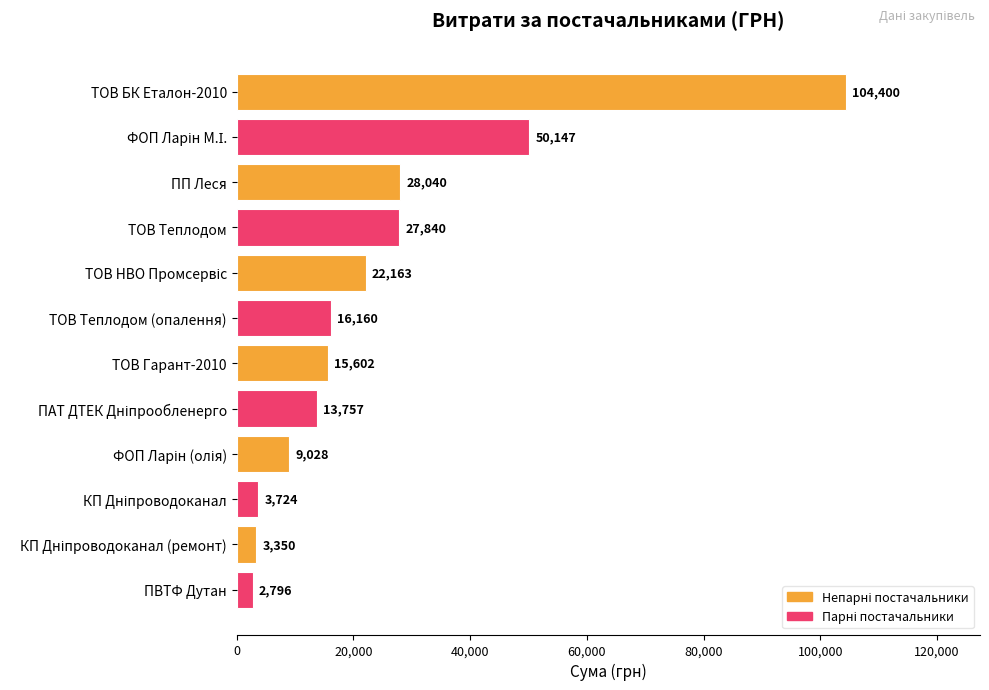

Approximately how many times larger is the value at ТОВ БК Еталон-2010 compared to ТОВ Теплодом (опалення)?

6.5